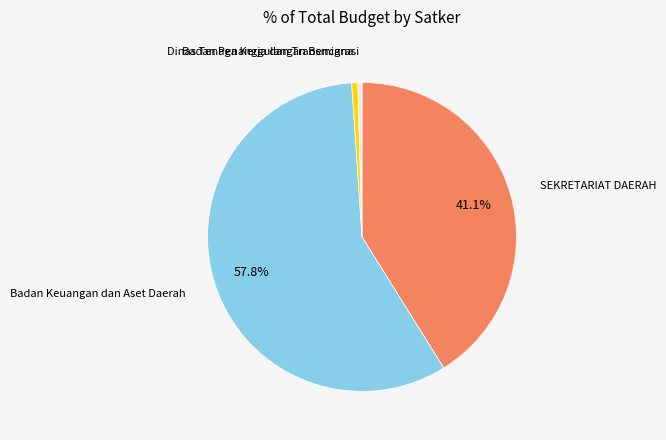

Is there any slice that represents more than half of the pie?

Yes